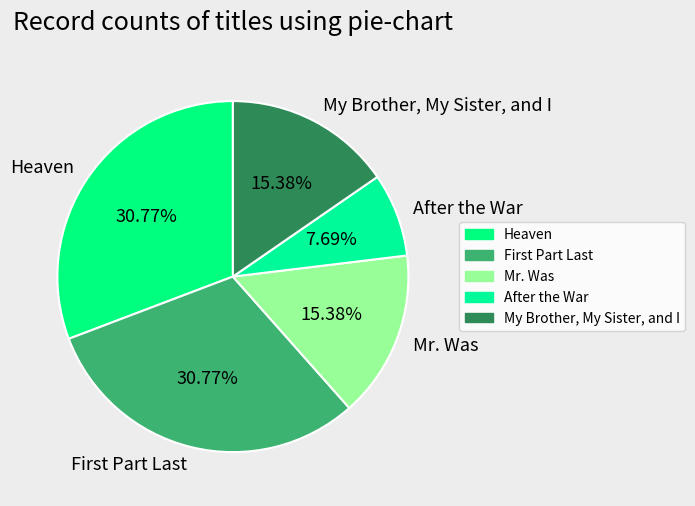

How many segments does this pie chart have?

5